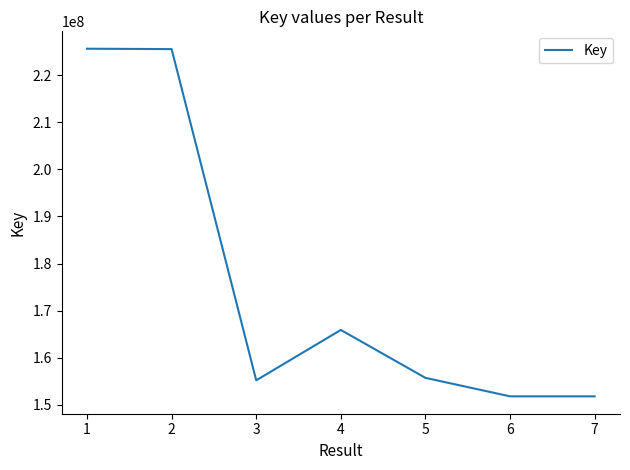

Where is the data nearest to the value 188711321?

4